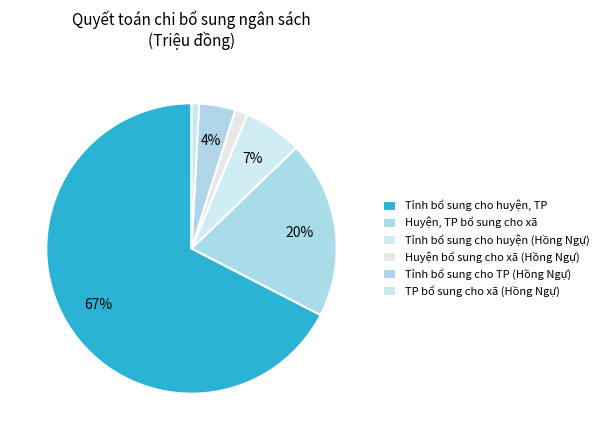

True or false: Tỉnh bổ sung cho huyện, TP accounts for 67% of the total.

True